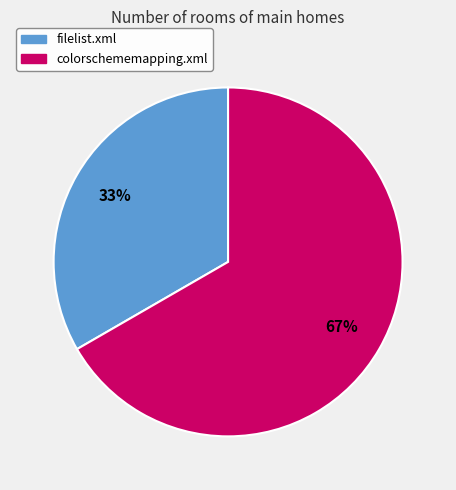

What is the largest slice in the pie chart?

colorschememapping.xml